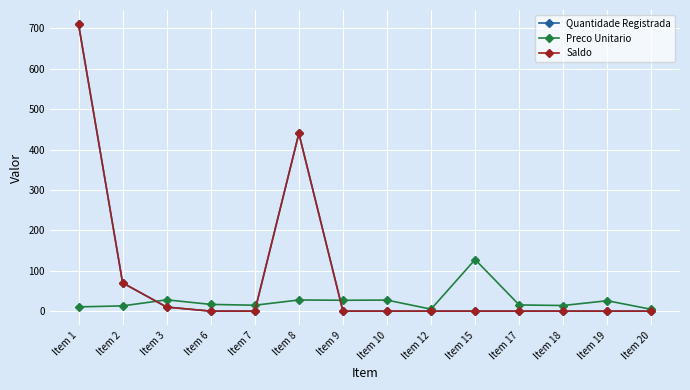

Reading right to left, extract all data points from this chart.

Quantidade Registrada: Item 20=0.0	Item 19=0.0	Item 18=0.0	Item 17=0.0	Item 15=0.0	Item 12=0.0	Item 10=0.0	Item 9=0.0	Item 8=440.0	Item 7=0.0	Item 6=0.0	Item 3=10.0	Item 2=70.0	Item 1=710.0
Preco Unitario: Item 20=4.4	Item 19=25.8	Item 18=13.9	Item 17=15.3	Item 15=127.7	Item 12=4.8	Item 10=27.4	Item 9=26.9	Item 8=27.6	Item 7=14.6	Item 6=16.7	Item 3=28.0	Item 2=13.0	Item 1=10.5
Saldo: Item 20=0.0	Item 19=0.0	Item 18=0.0	Item 17=0.0	Item 15=0.0	Item 12=0.0	Item 10=0.0	Item 9=0.0	Item 8=440.0	Item 7=0.0	Item 6=0.0	Item 3=10.0	Item 2=70.0	Item 1=710.0